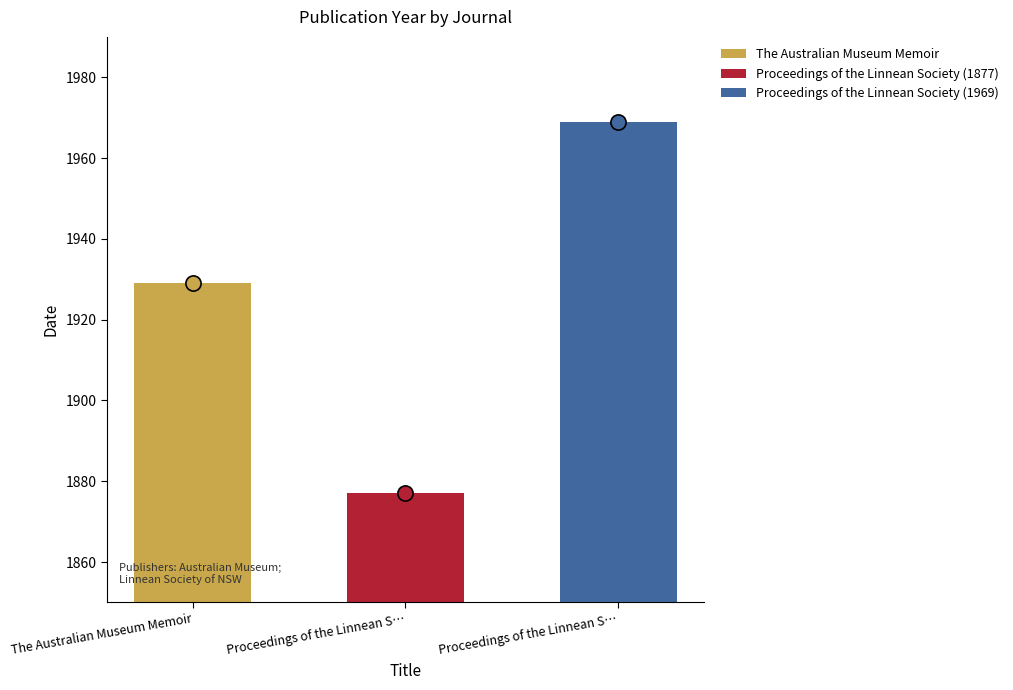

Between The Australian Museum Memoir and Proceedings of the Linnean S…, which is larger?

The Australian Museum Memoir